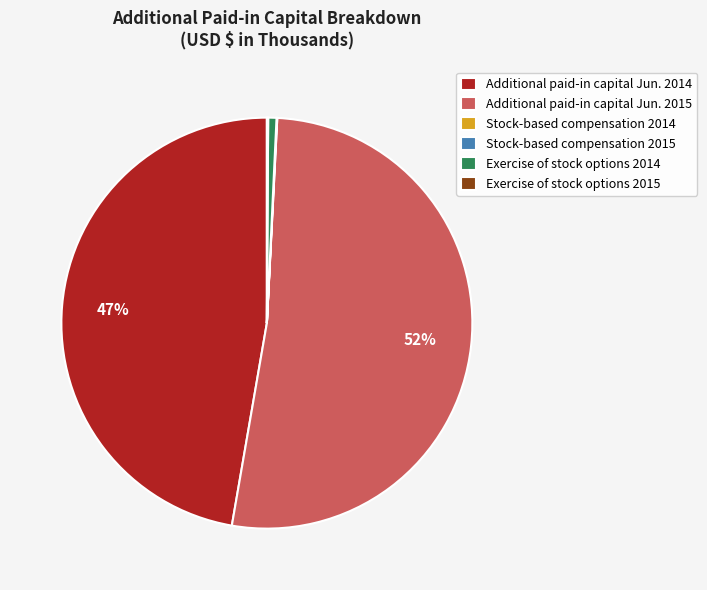

True or false: Additional paid-in capital Jun. 2014 accounts for 47% of the total.

True